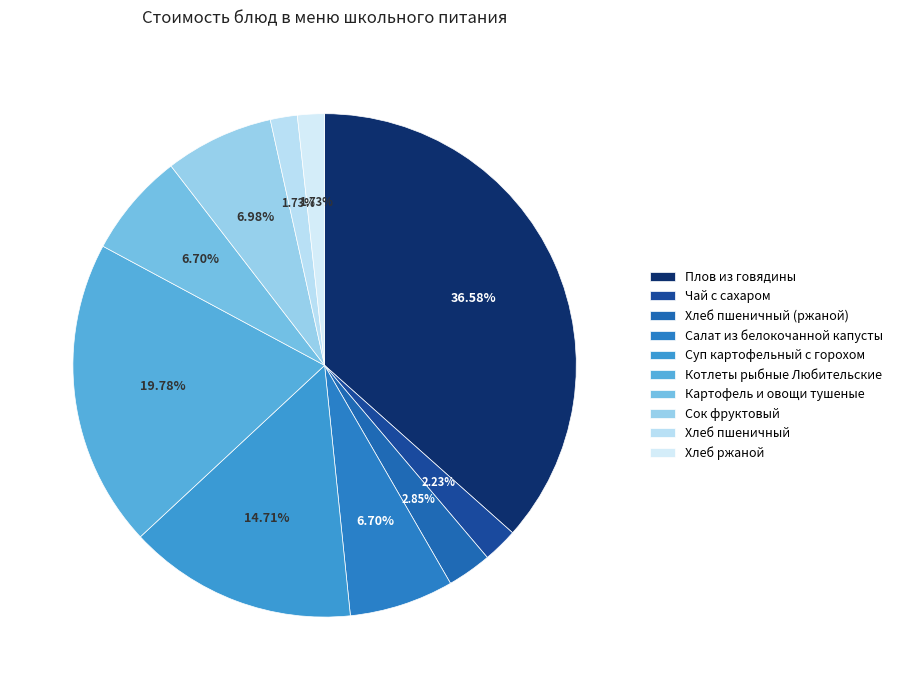

Which category has the smallest portion of the pie?

Хлеб пшеничный